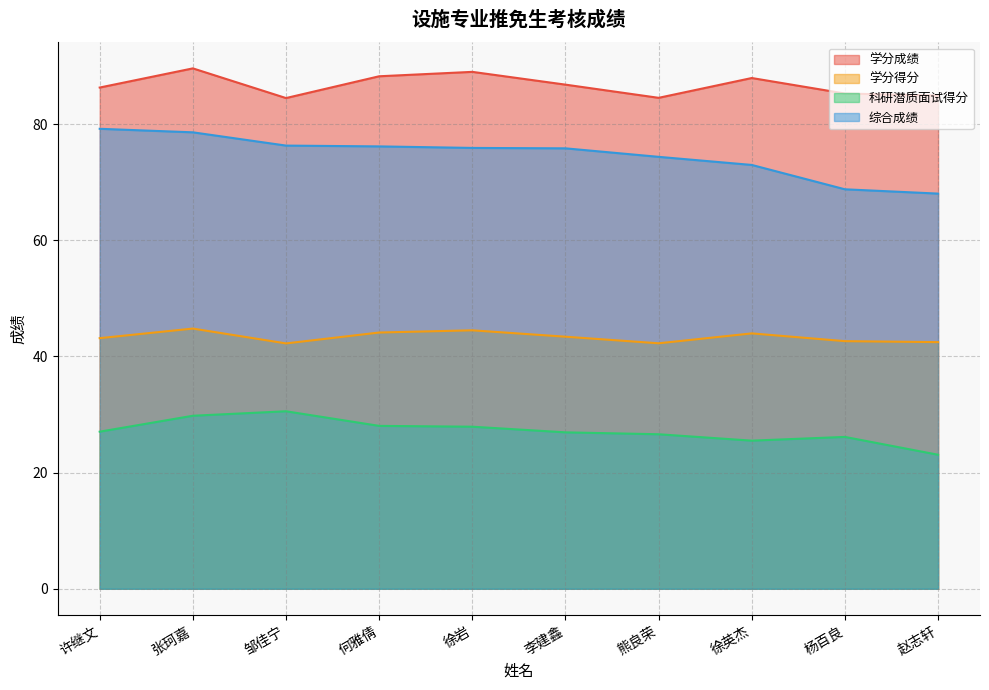

Where is 综合成绩 nearest to the value 73?

徐英杰